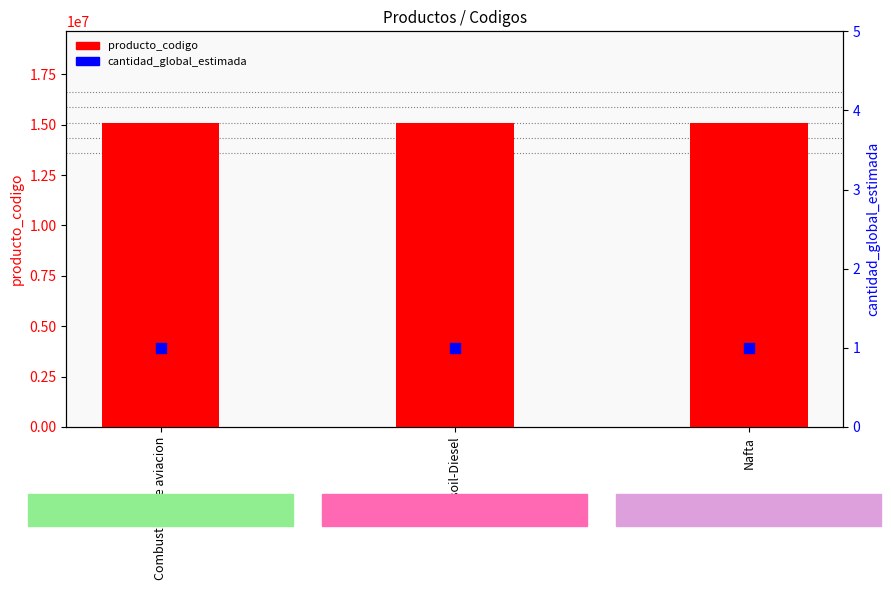

At which category is the sum across all series the highest?

Gasoil-Diesel